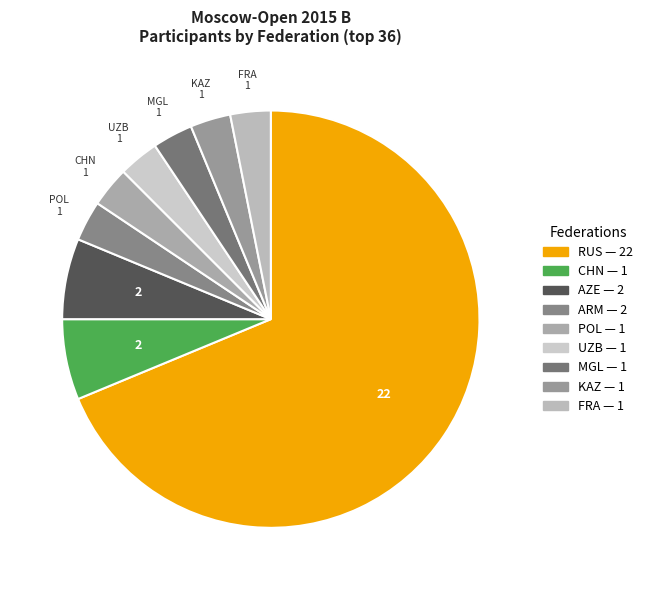

How many slices are in this pie chart?

9